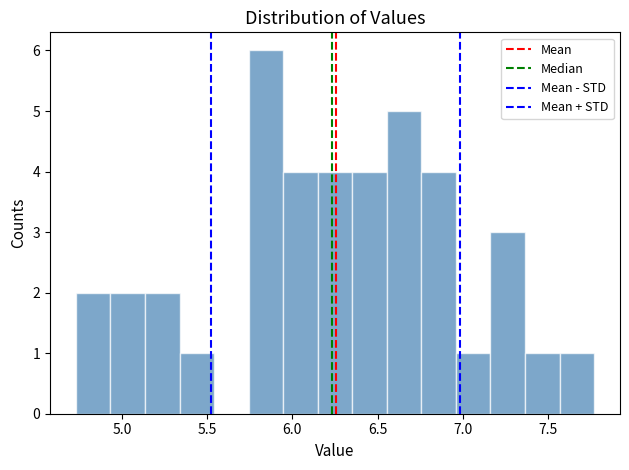

How tall is the bar that spans 5.15 to 5.35 on the x-axis? Neither the bar edges nor the heights are printed on the chart, so give them approximately, as read against the axes.

2